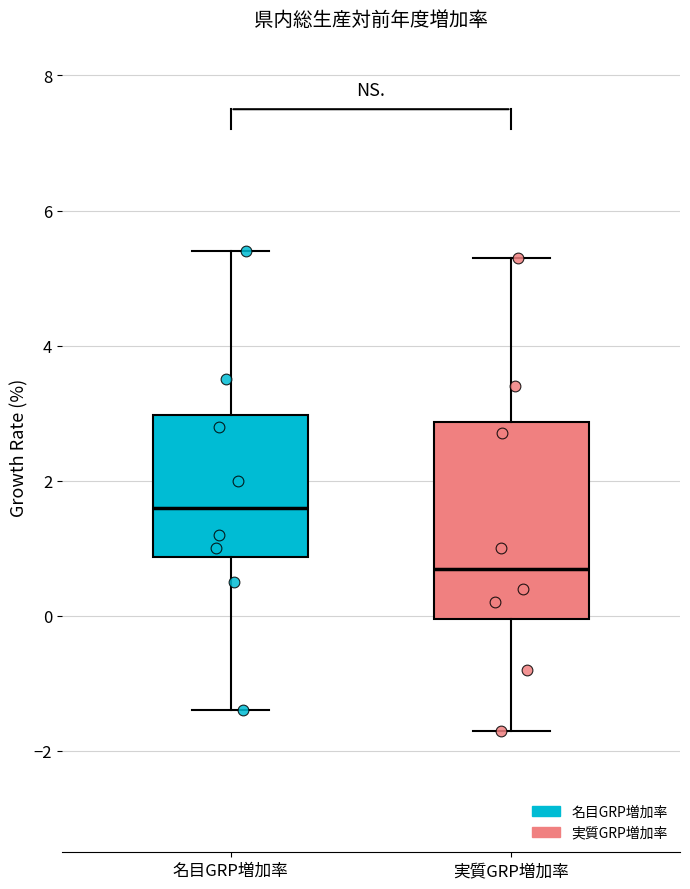

Which box's median line is the highest?

名目GRP増加率